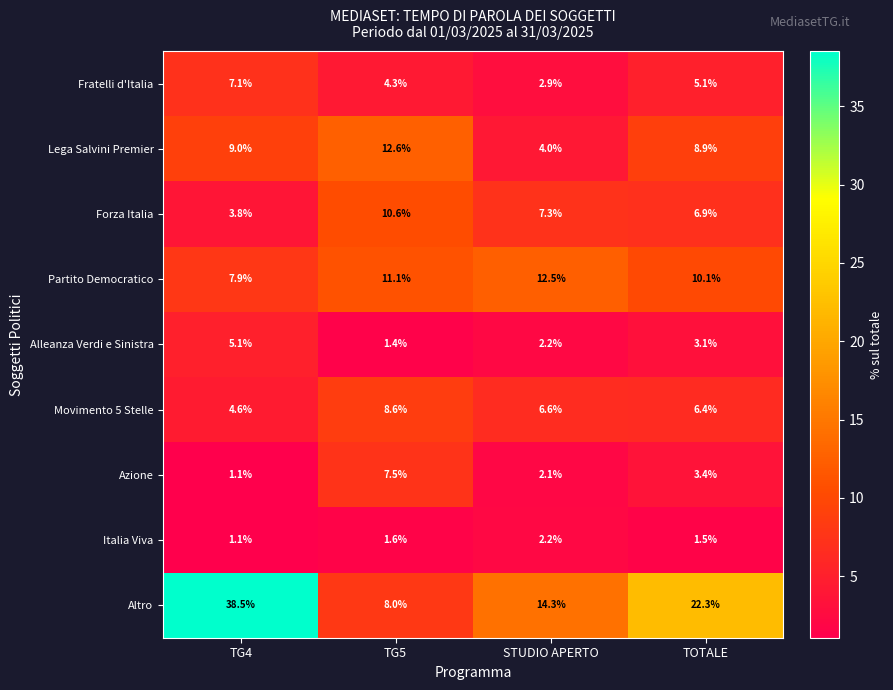

Is it true that Fratelli d'Italia equals 1.9 at STUDIO APERTO?

False